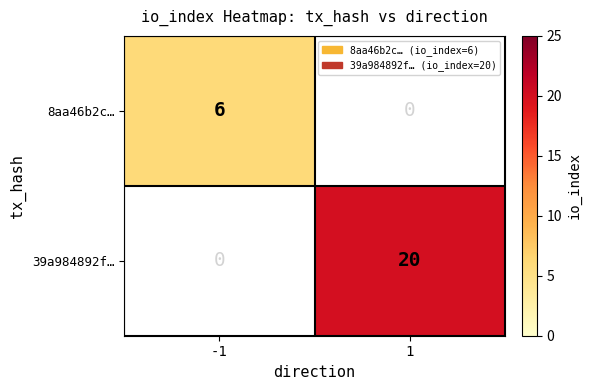

The value of 39a984892f… at 1 is 8.0. True or false?

False